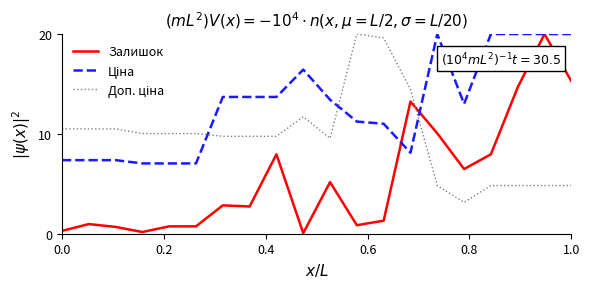

Which series has the largest range (max minus min)?

Залишок